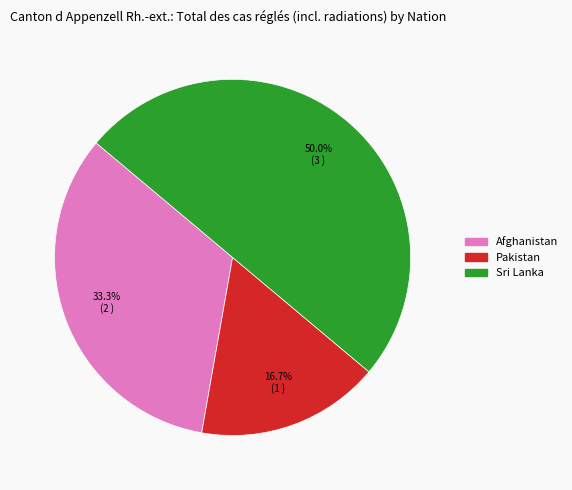

How many segments does this pie chart have?

3